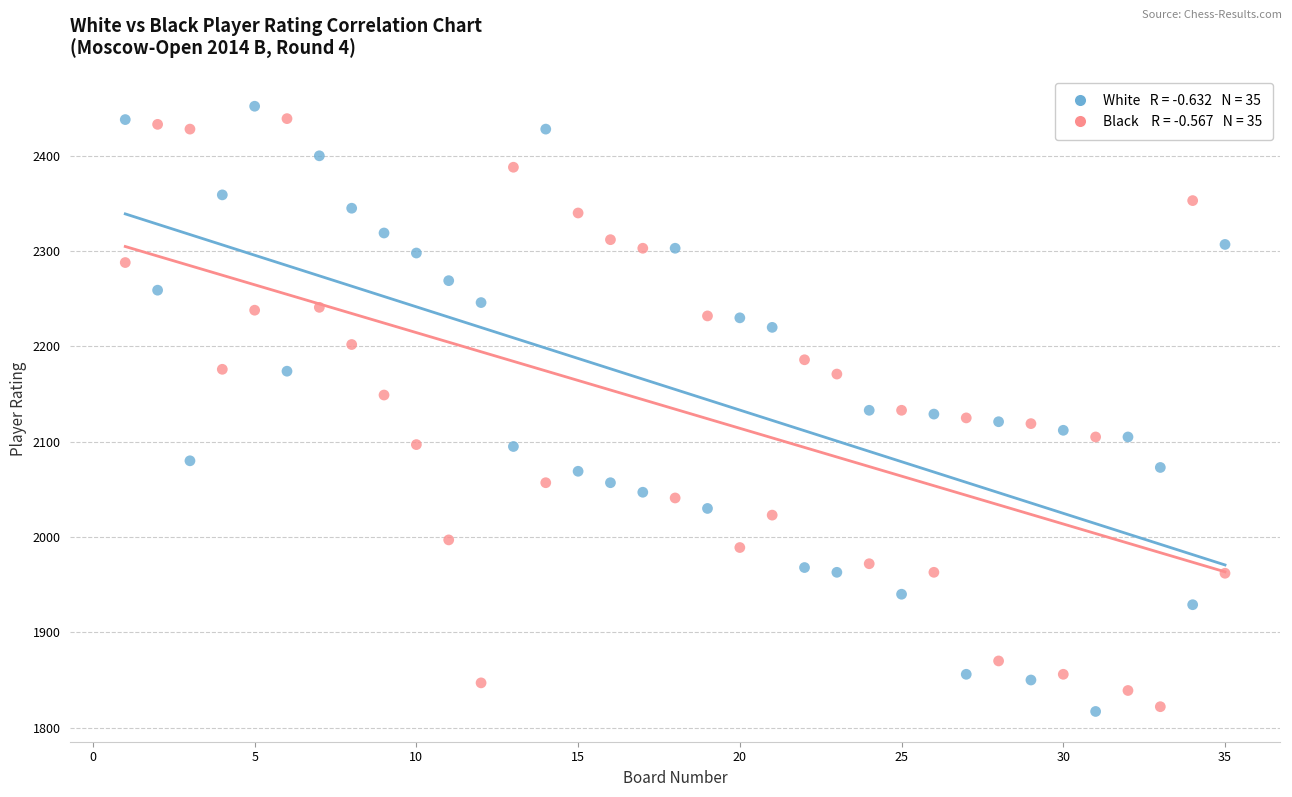

Across all data points, what is the range of Y values (max minus min)?

635